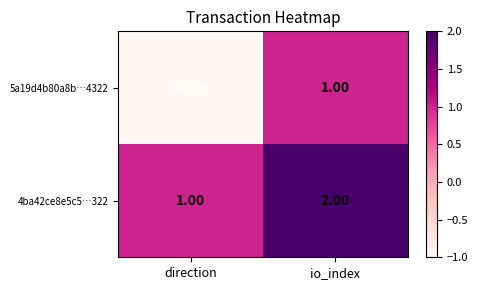

Which series has the largest total across all categories?

4ba42ce8e5c5…322